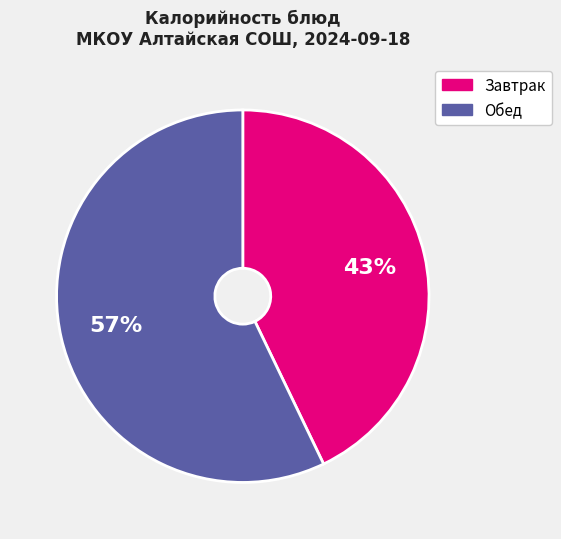

To the nearest percent, what is the difference between the largest and smallest slice percentages?

14%